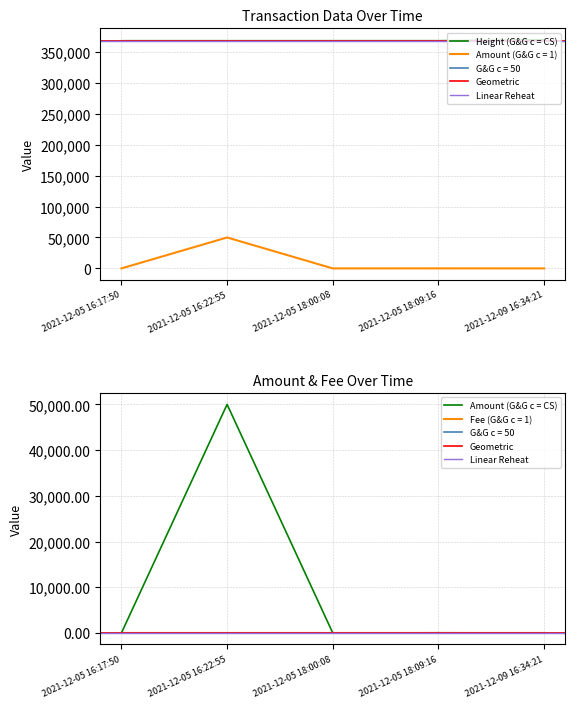

How many categories are shown in the chart?

5